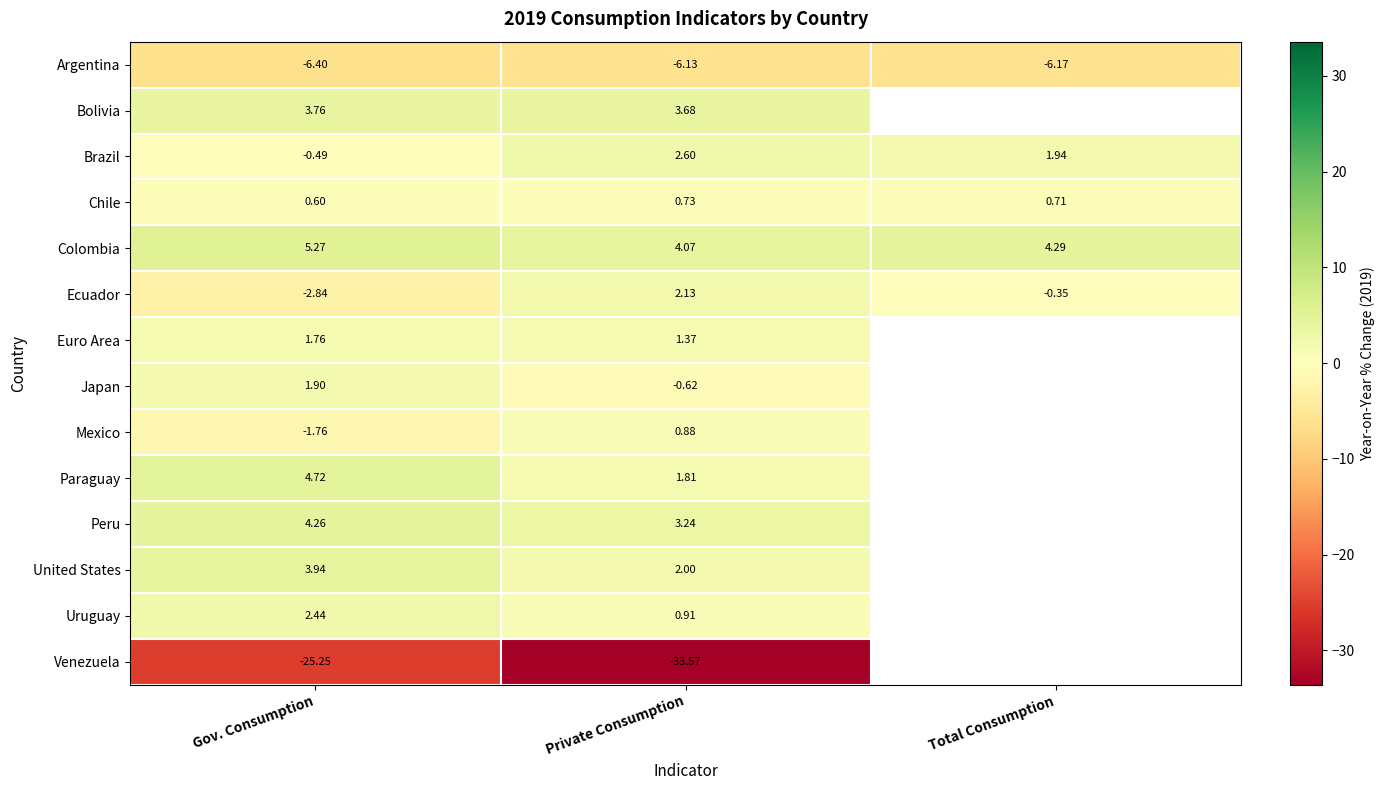

What is the difference between the maximum and minimum values in the Ecuador series?

5.0